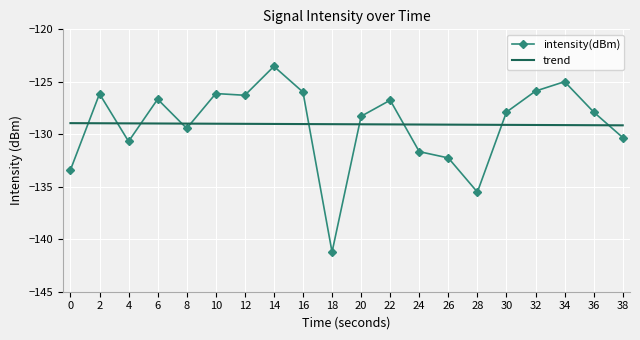

List the series in order of their peak value, highest first.

intensity(dBm), trend